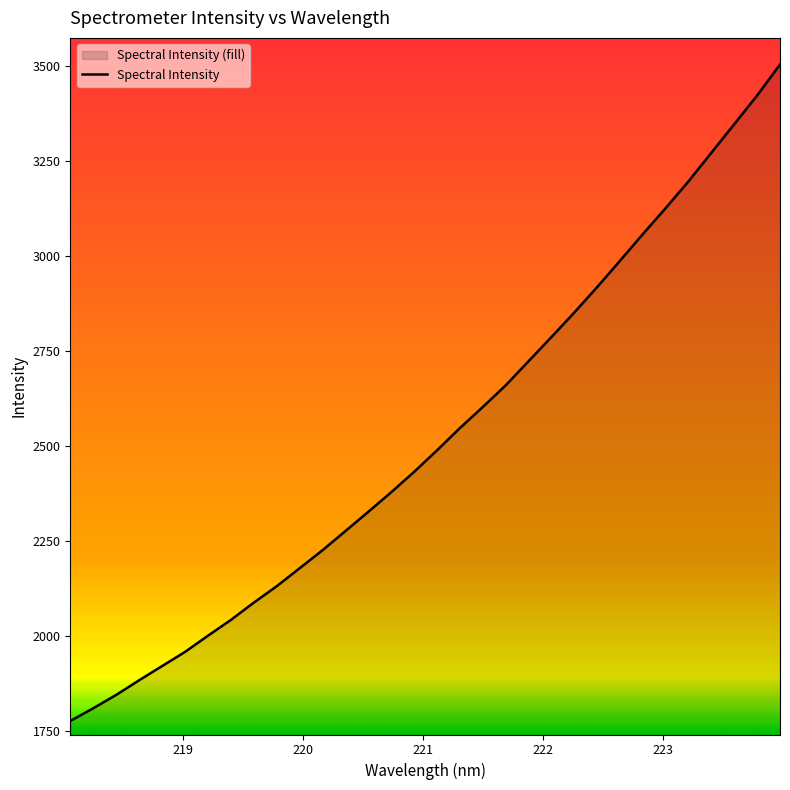

What is the difference between the maximum and minimum values?

1725.9